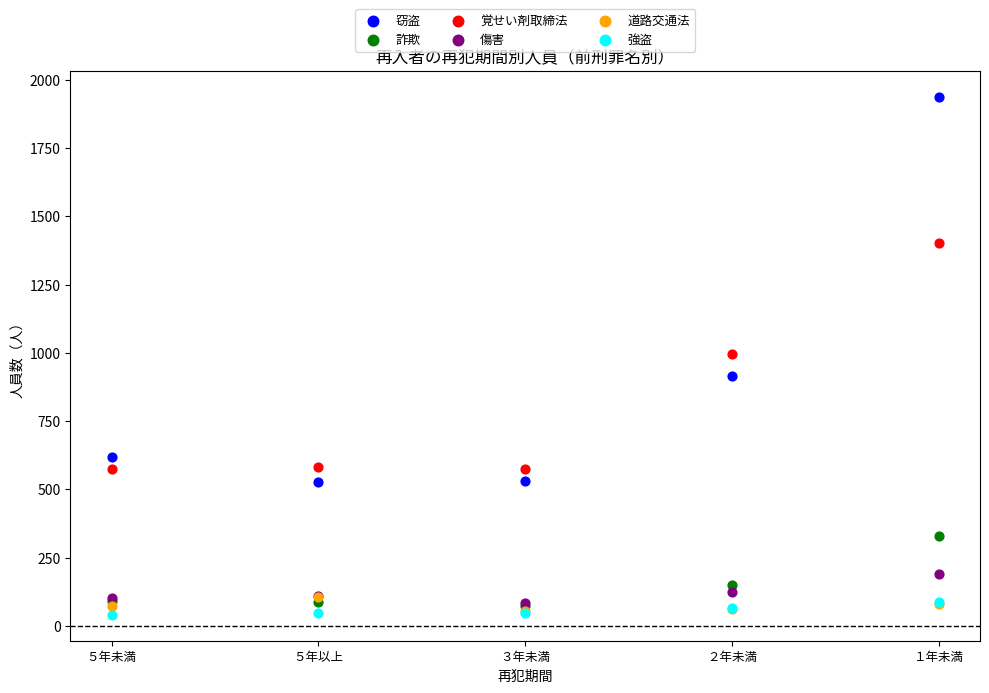

In the 窃盗 series, what Y value is closest to 1230?

916